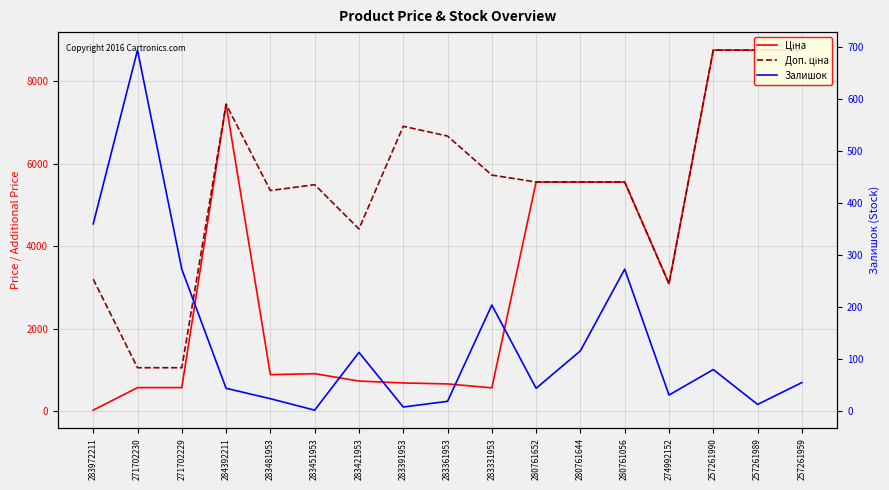

Which series has the largest range (max minus min)?

Ціна